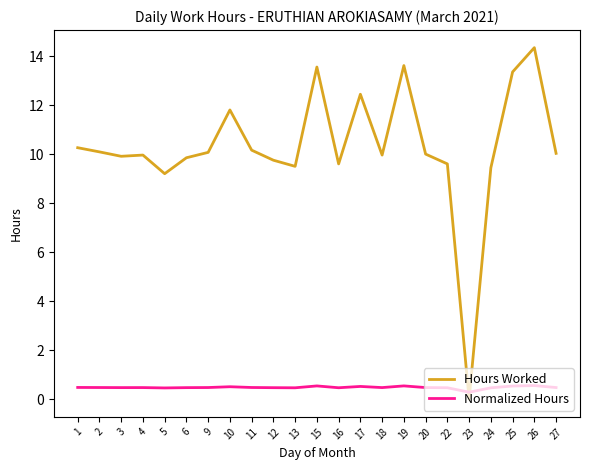

Which series has the largest range (max minus min)?

Hours Worked